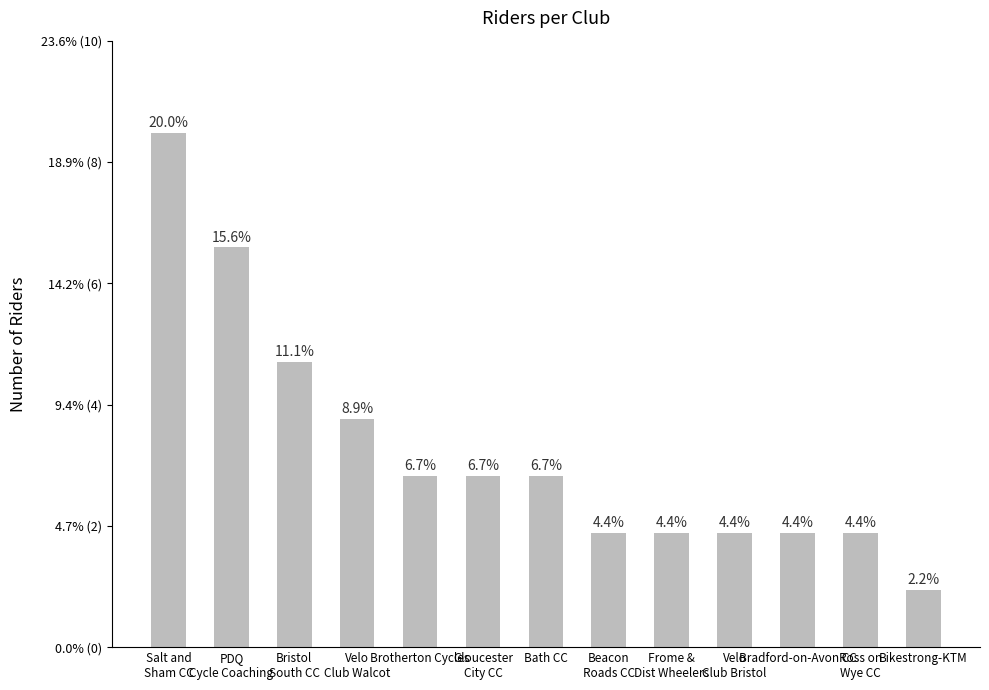

Are the bars horizontal?

No